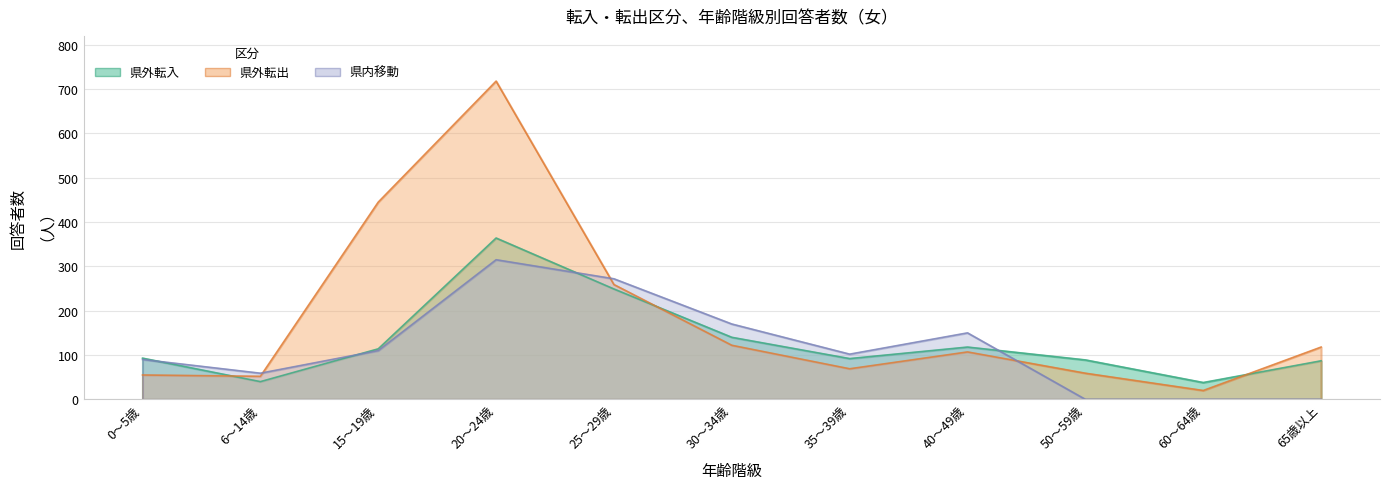

What is the sum of all 県外転出 values?

2024